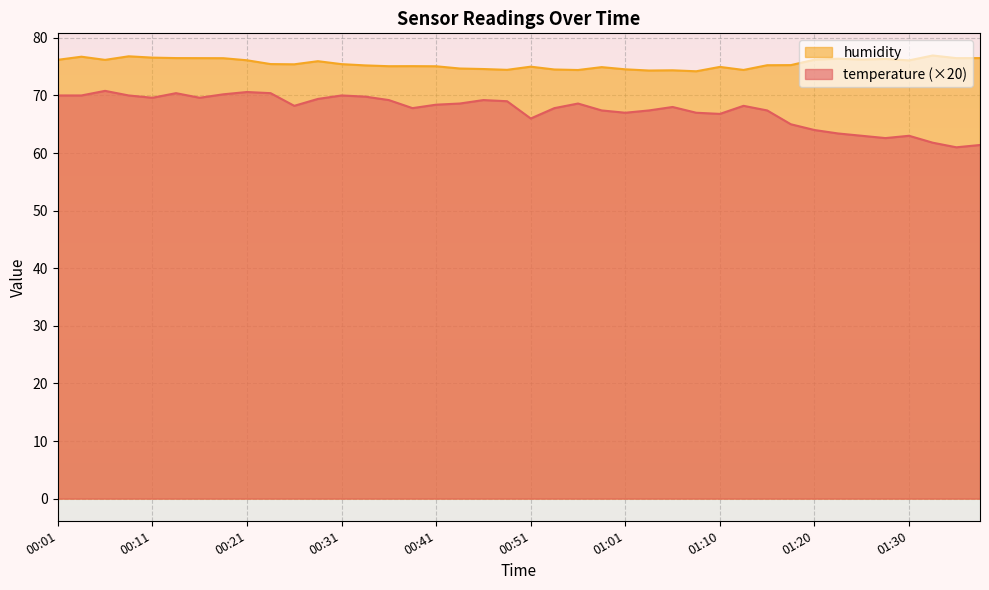

Reading right to left, extract all data points from this chart.

temperature: 01:37=61.4	01:35=61.0	01:33=61.8	01:30=63.0	01:28=62.6	01:25=63.0	01:23=63.4	01:20=64.0	01:18=65.0	01:15=67.4	01:13=68.2	01:10=66.8	01:08=67.0	01:06=68.0	01:03=67.4	01:01=67.0	00:58=67.4	00:56=68.6	00:53=67.8	00:51=66.0	00:48=69.0	00:46=69.2	00:43=68.6	00:41=68.4	00:38=67.8	00:36=69.2	00:33=69.8	00:31=70.0	00:28=69.4	00:26=68.2	00:23=70.4	00:21=70.6	00:19=70.2	00:16=69.6	00:14=70.4	00:11=69.6	00:09=70.0	00:06=70.8	00:04=70.0	00:01=70.0
humidity: 01:37=76.5	01:35=76.5	01:33=76.9	01:30=76.1	01:28=76.3	01:25=76.2	01:23=76.4	01:20=76.2	01:18=75.3	01:15=75.2	01:13=74.4	01:10=75.0	01:08=74.2	01:06=74.4	01:03=74.3	01:01=74.5	00:58=74.9	00:56=74.4	00:53=74.5	00:51=75.0	00:48=74.5	00:46=74.6	00:43=74.7	00:41=75.1	00:38=75.1	00:36=75.1	00:33=75.2	00:31=75.4	00:28=76.0	00:26=75.4	00:23=75.5	00:21=76.1	00:19=76.5	00:16=76.5	00:14=76.5	00:11=76.6	00:09=76.8	00:06=76.2	00:04=76.7	00:01=76.2